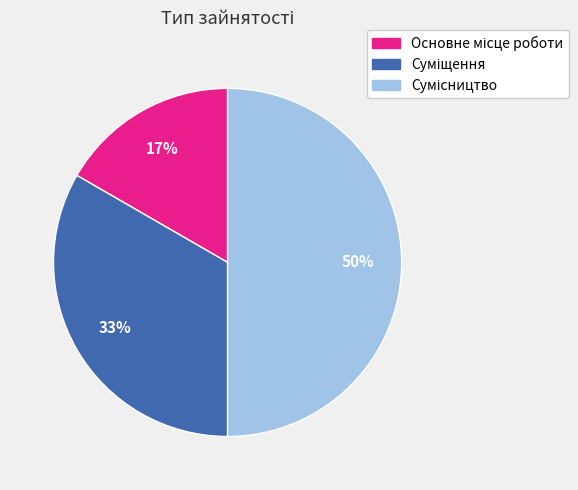

To the nearest percent, what is the difference between the largest and smallest slice percentages?

33%